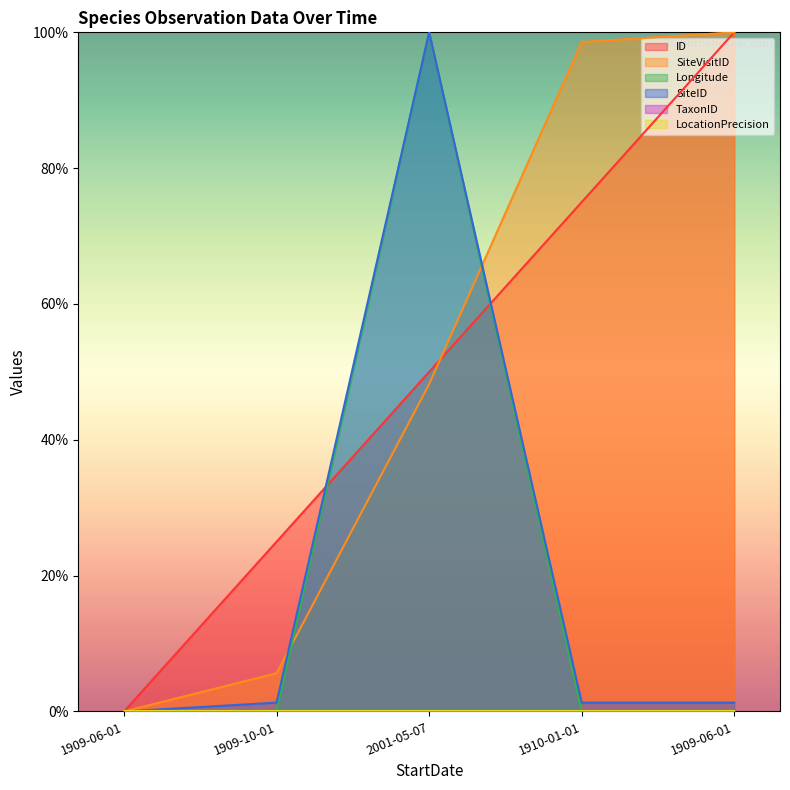

Which series has the widest spread of values?

ID